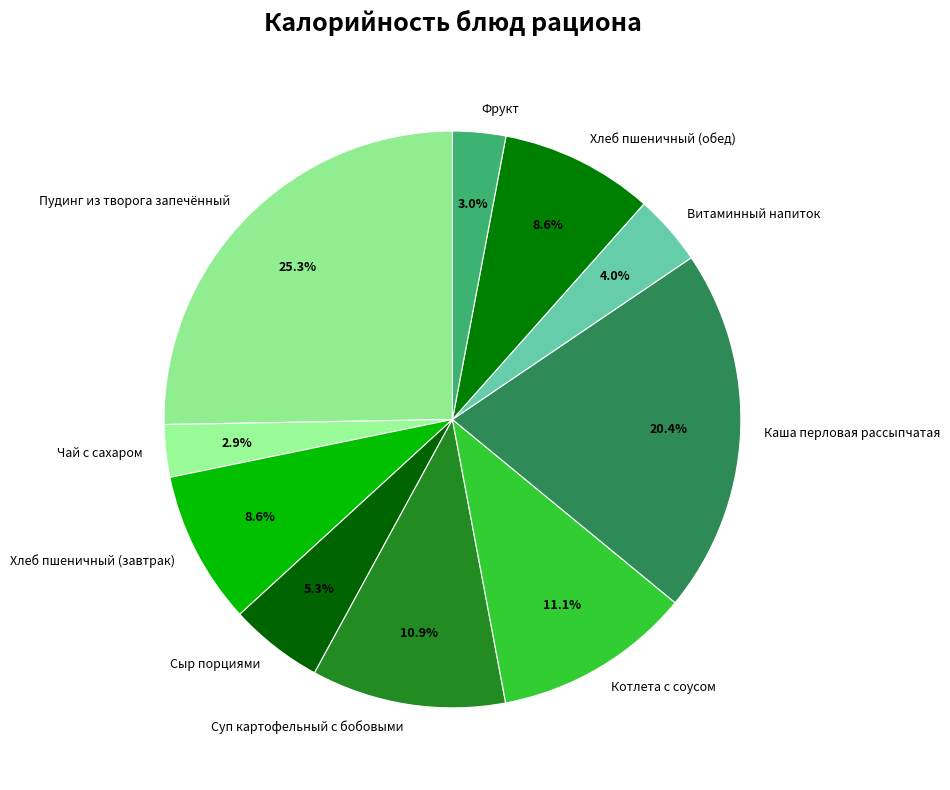

To the nearest percent, what is the combined percentage of Витаминный напиток and Сыр порциями?

9%